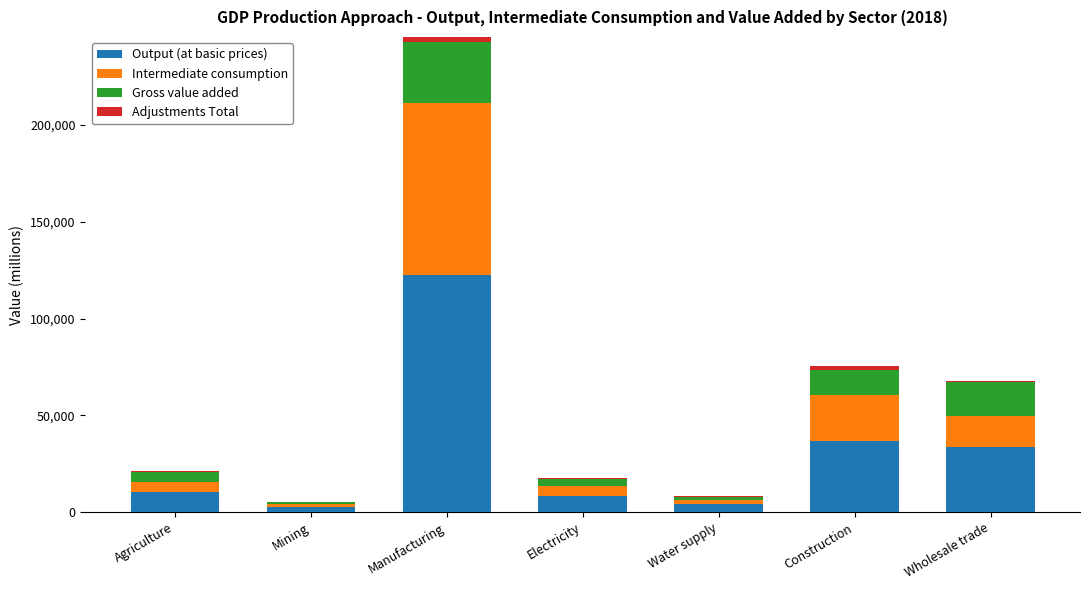

How many data points does each series have?

7